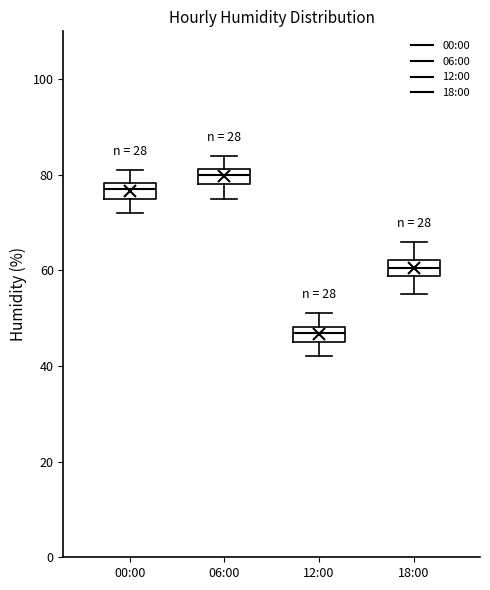

Where is the lower edge of the box for 00:00 on the y-axis? The values are not printed on the chart, so give them approximately, as read against the axis.

76